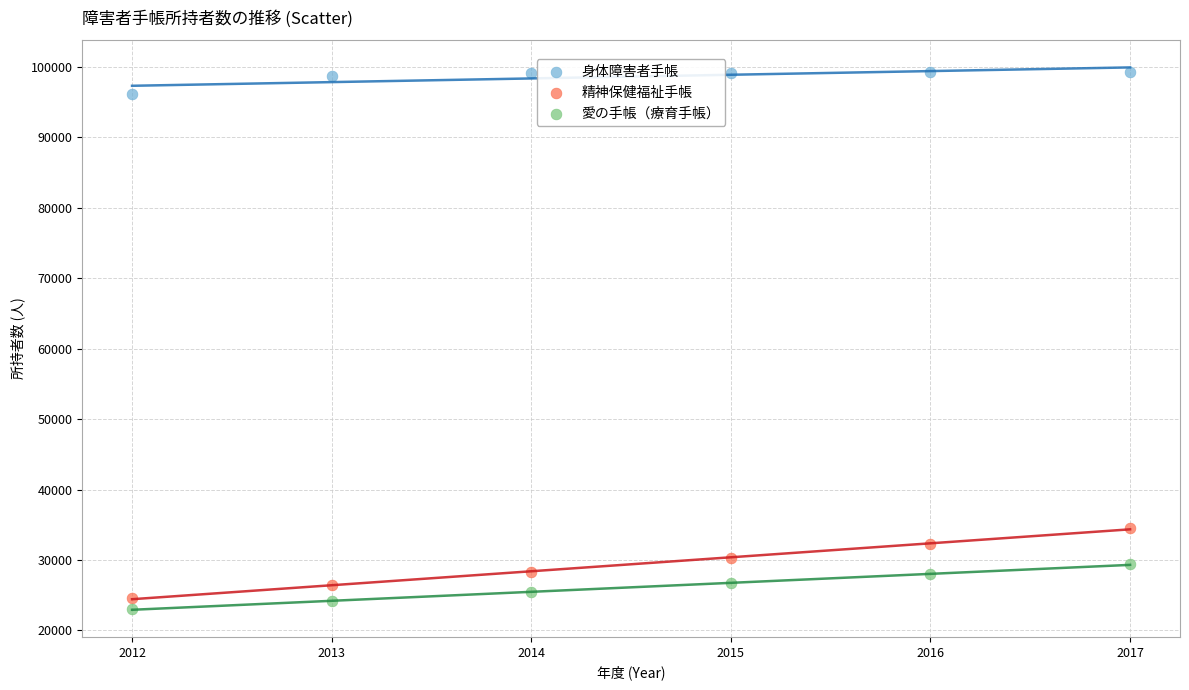

Across all data points, what is the range of Y values (max minus min)?

76356